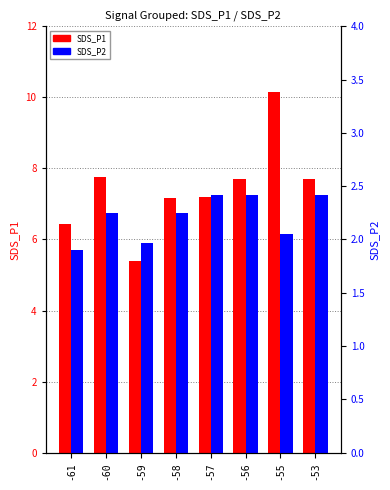

Rank the categories by SDS_P2 value from lowest to highest.

-61, -59, -55, -60, -58, -57, -56, -53